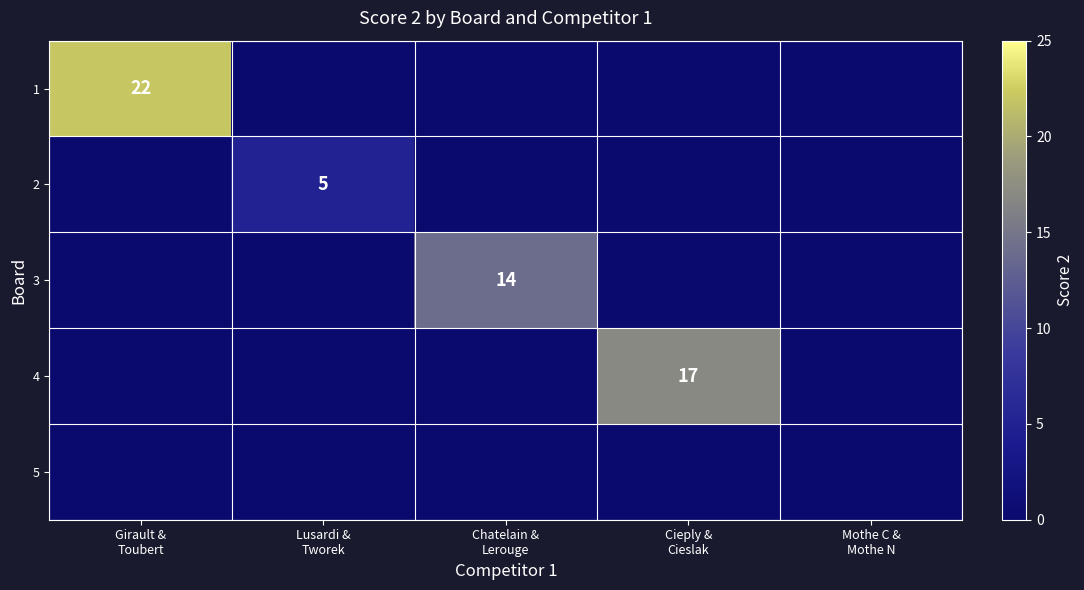

The value of 2 at Chatelain & Lerouge is 3. True or false?

False